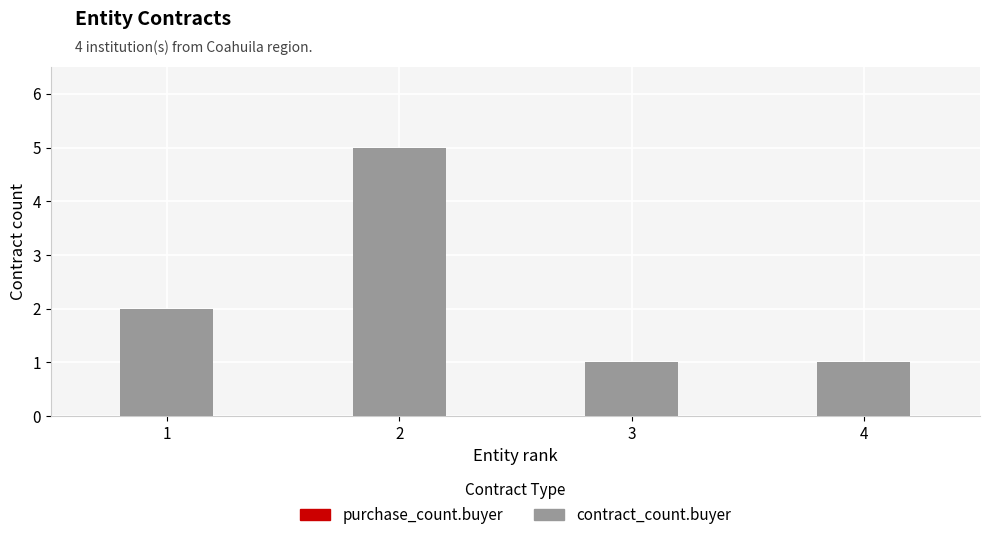

Reading left to right, list all the values displayed in this chart.

1=2	2=5	3=1	4=1